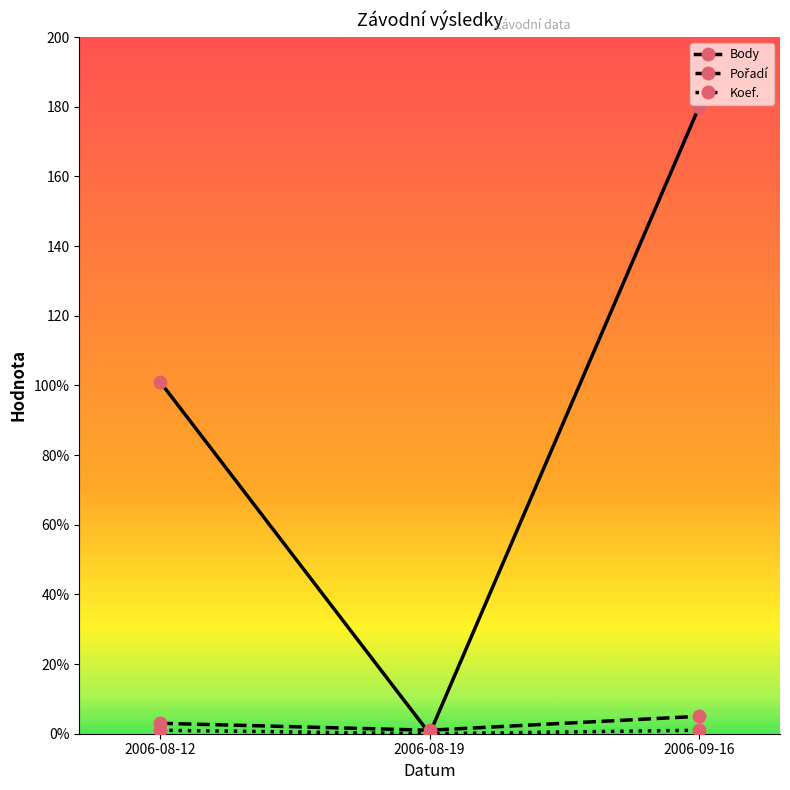

List the series in order of their peak value, highest first.

Body, Pořadí, Koef.